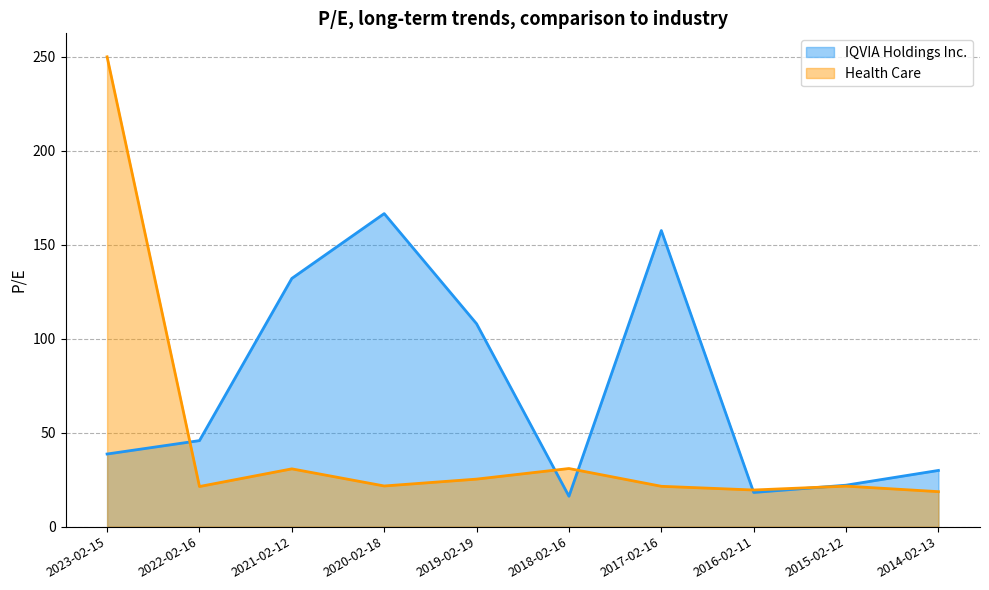

What is the lowest value of the IQVIA Holdings Inc. series?

16.2